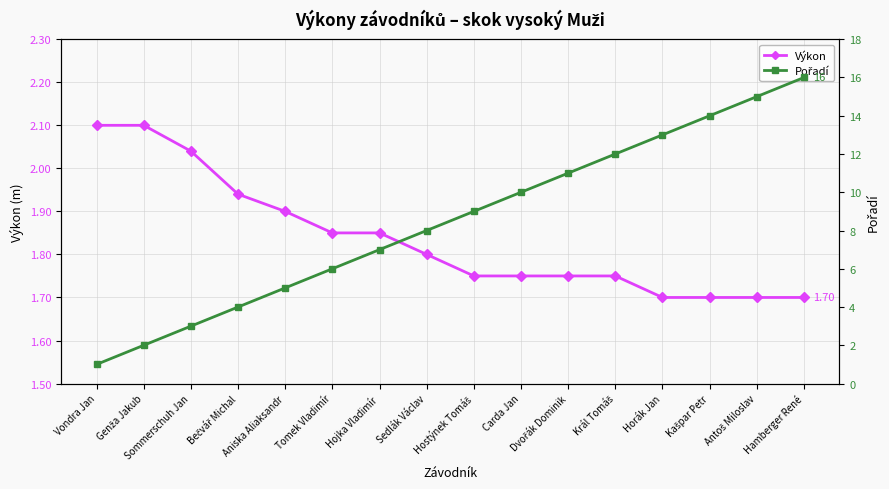

Which series has the largest total across all categories?

Pořadí